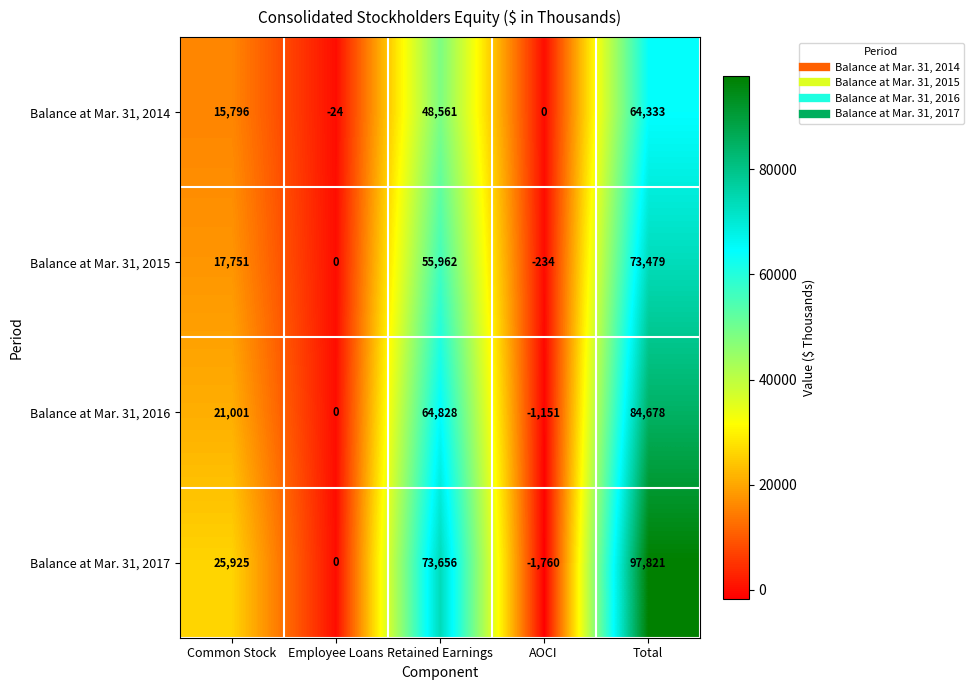

Which series has the widest spread of values?

Balance at Mar. 31, 2017